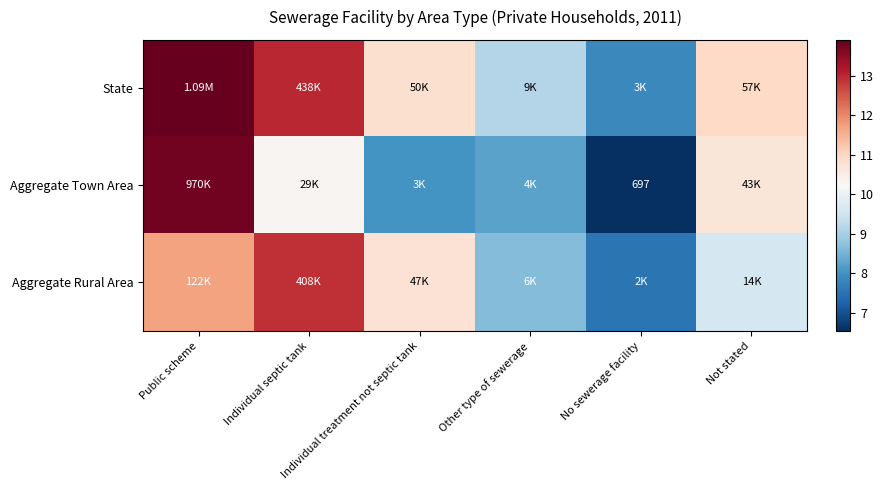

At which label does Aggregate Town Area first exceed 10?

Public scheme